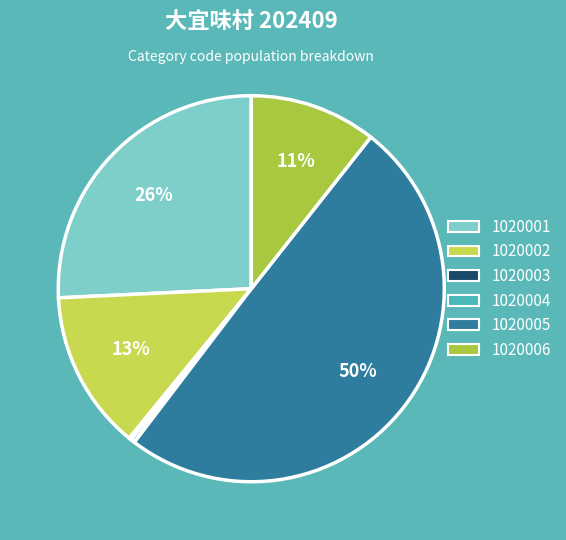

To the nearest percent, what is the combined percentage of 1020001 and 1020003?

26%